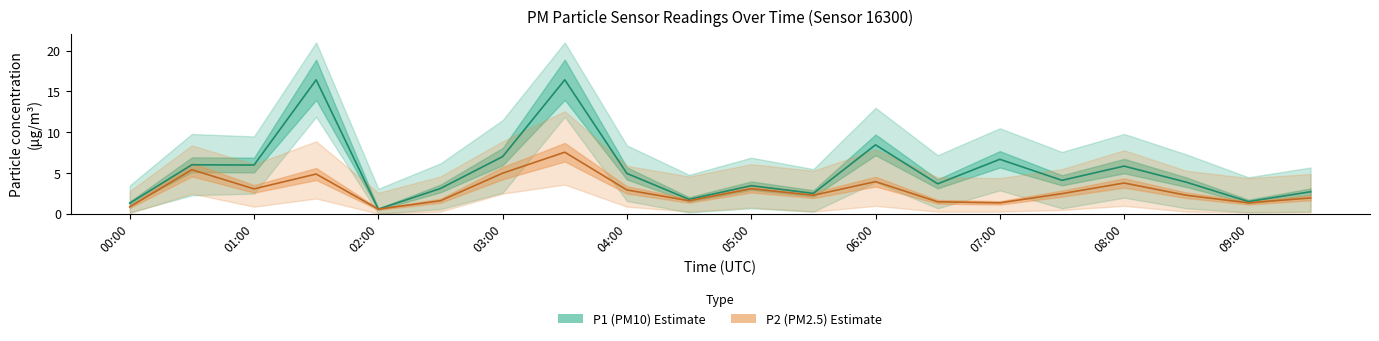

What is the maximum value shown in the chart?

16.4